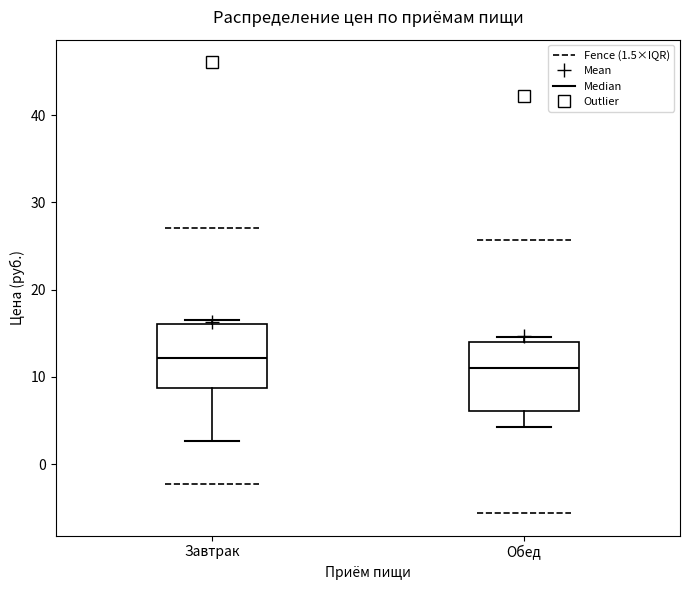

Reading left to right, transcribe this box plot: for each box, give where its median line is, the range the box spans, and where its two whiskers end, as read against the y-axis. The values are not printed on the chart, so give them approximately, as read against the axis.

Завтрак: median 12, box 9 to 16, whiskers 3 to 17
Обед: median 11, box 6 to 14, whiskers 4 to 15